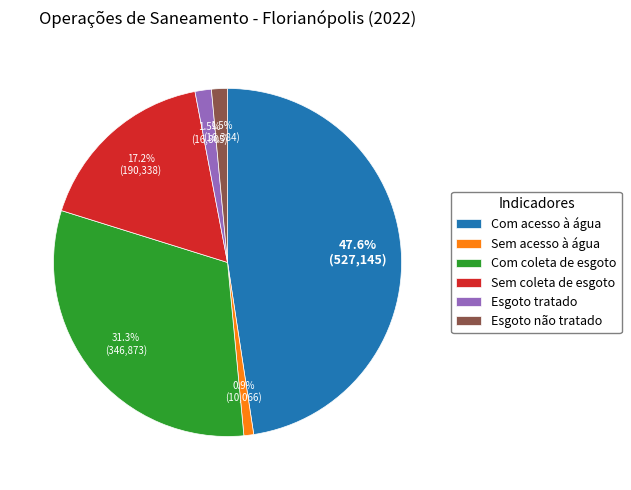

Combined, do Esgoto não tratado and Sem coleta de esgoto account for over 50%?

No